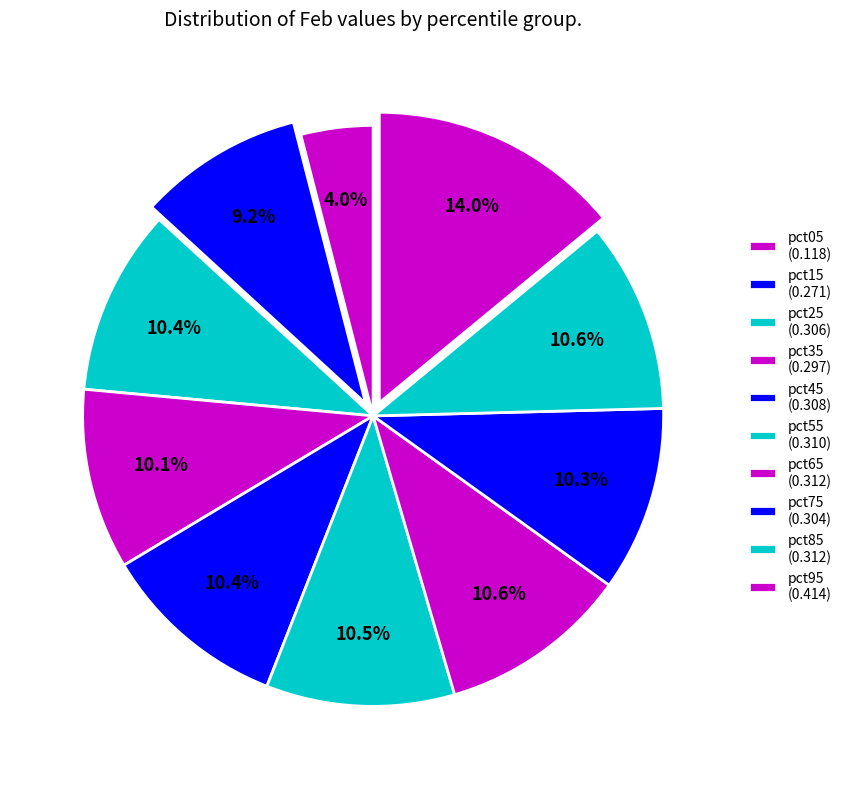

Count the number of slices in the pie.

10